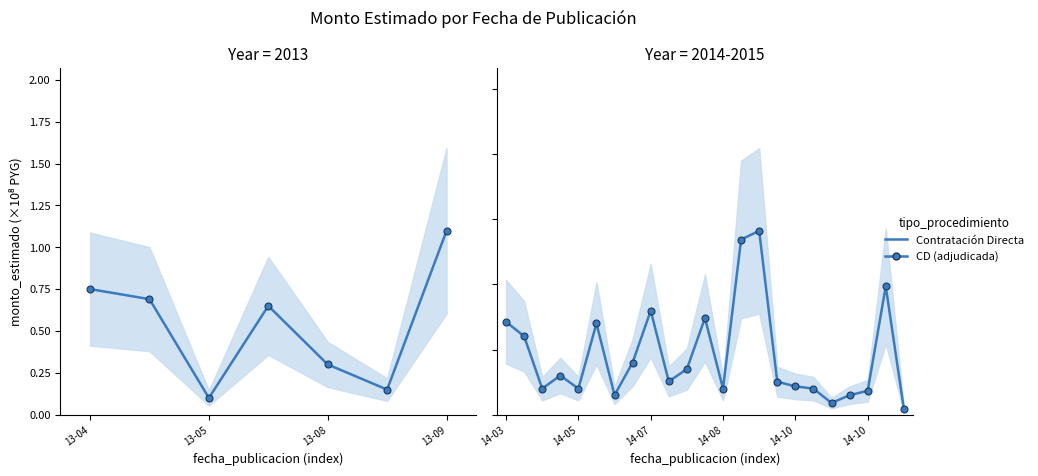

How many interior local valleys (lower than both neighbors) does the data have?

6